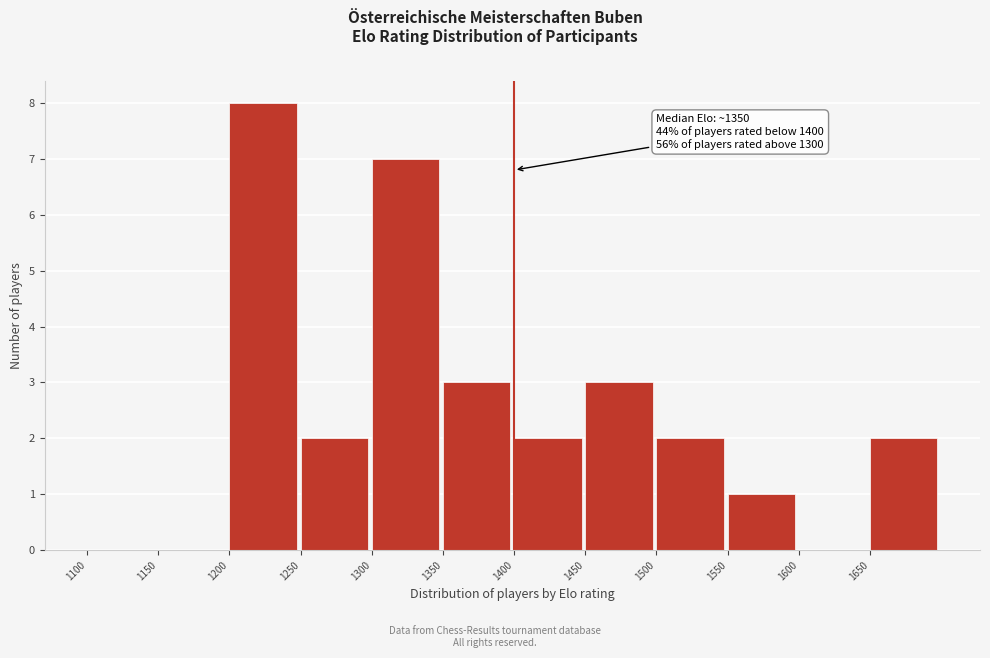

Over which range of the x-axis is the bar tallest?

1200 to 1250